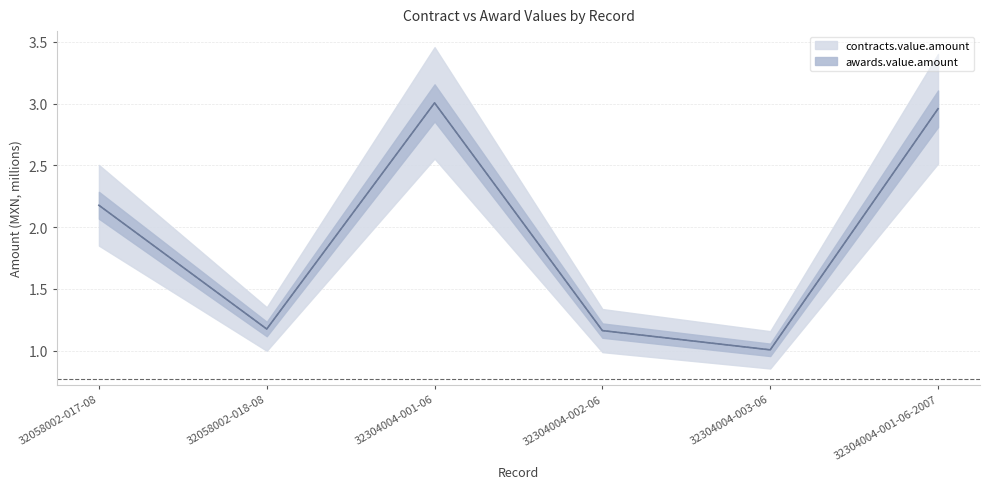

What is the average value of the contracts.value.amount series?

1.9